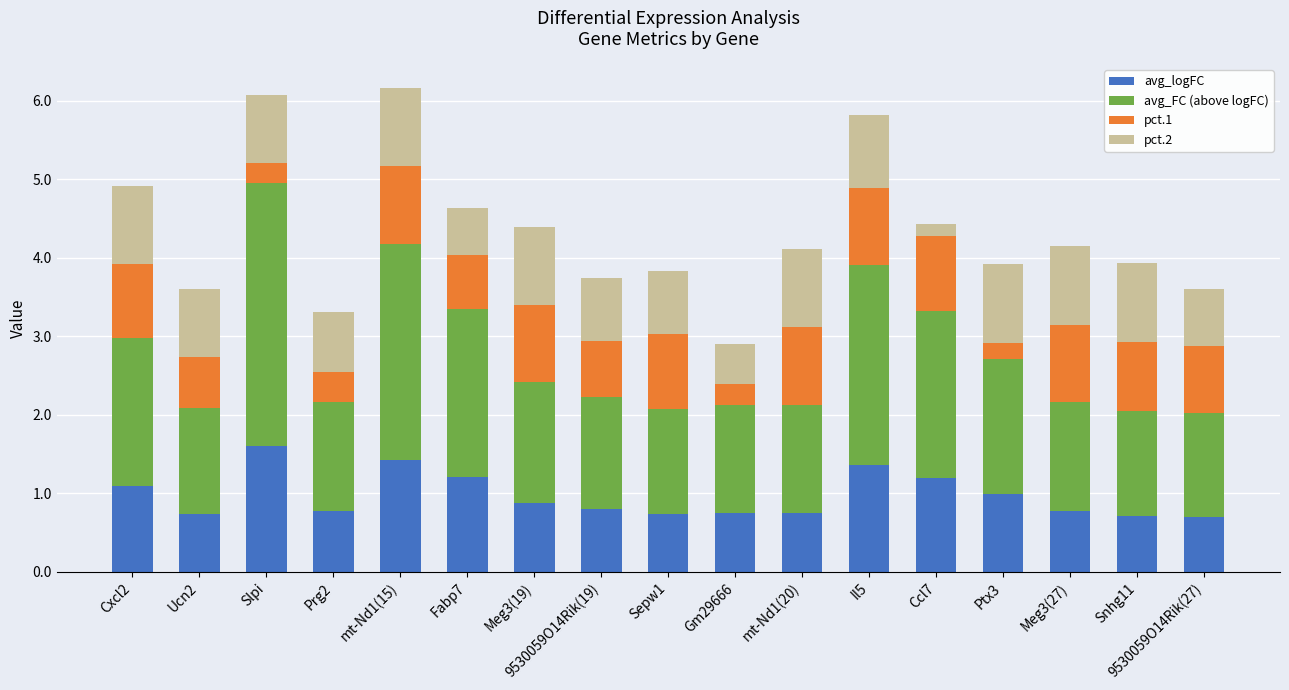

What is the total value across all series at Slpi?

6.1